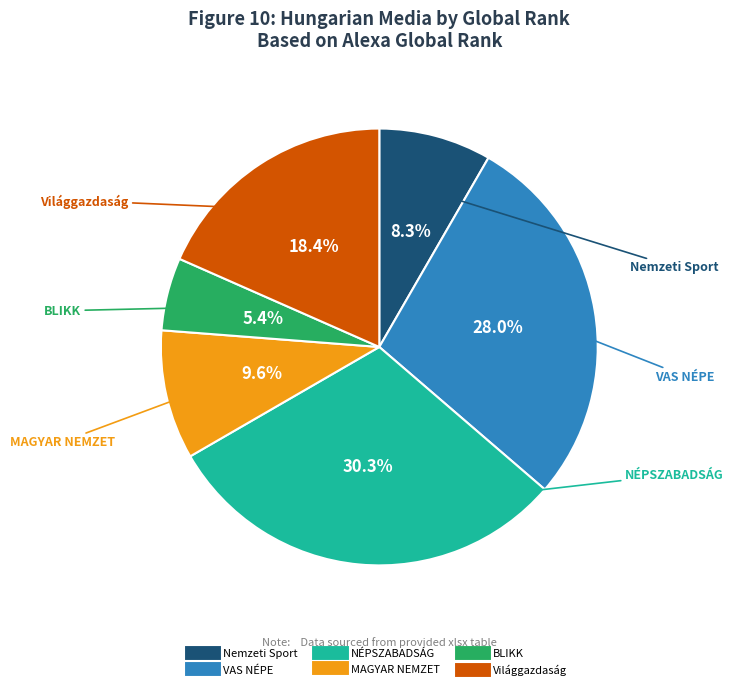

True or false: BLIKK accounts for 19% of the total.

False